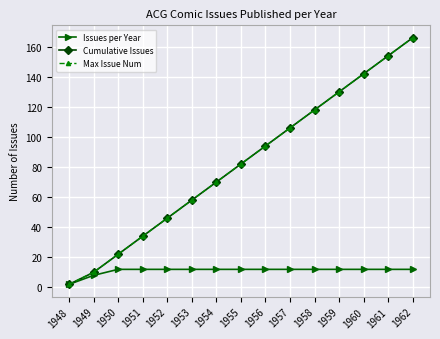

Rank the series at 1951 from lowest to highest value.

Issues per Year, Cumulative Issues, Max Issue Num